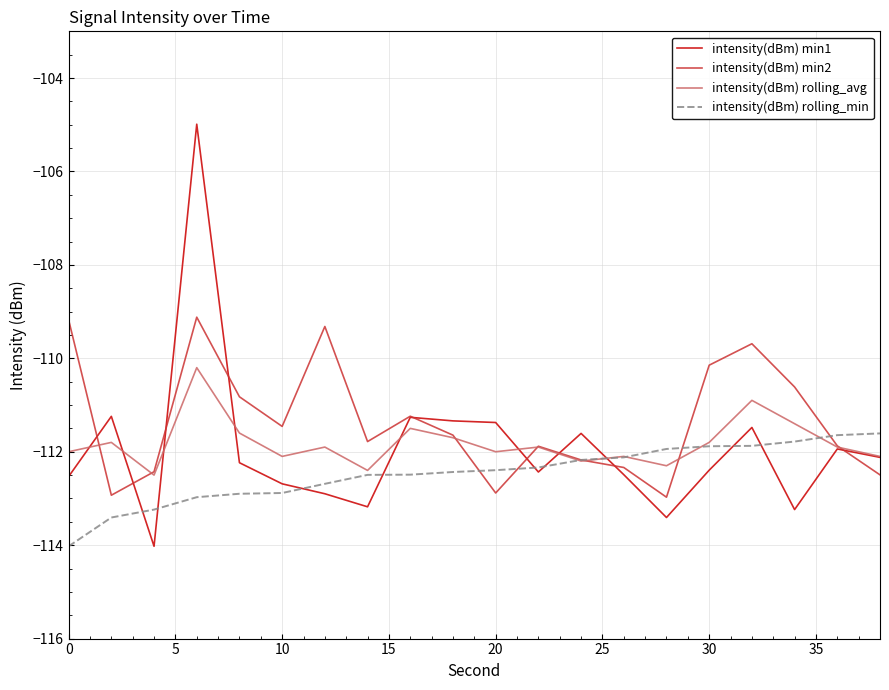

What is the average value of the intensity(dBm) min1 series?

-111.9